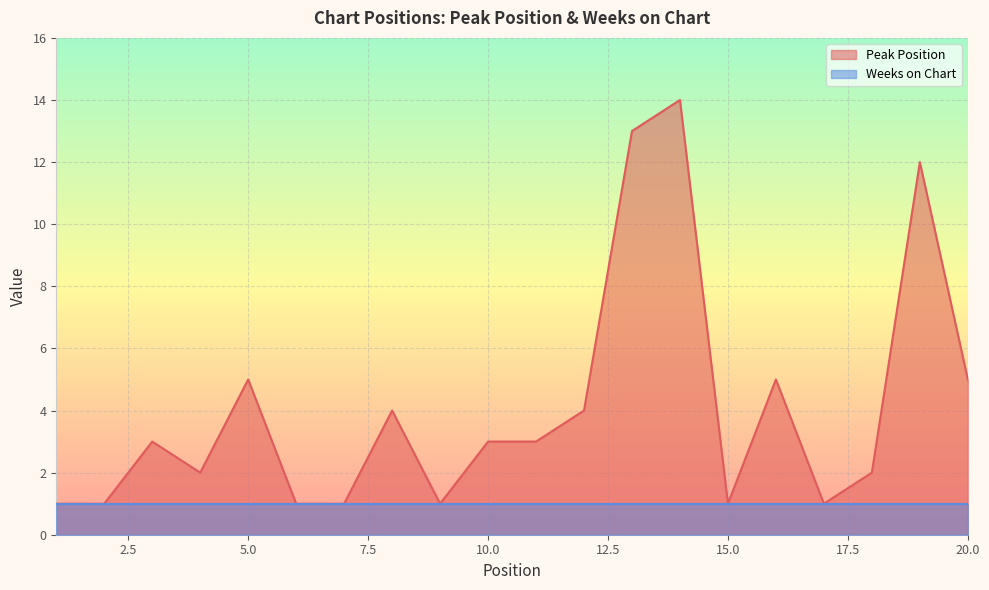

What is the value of the 18th point from the left?

2